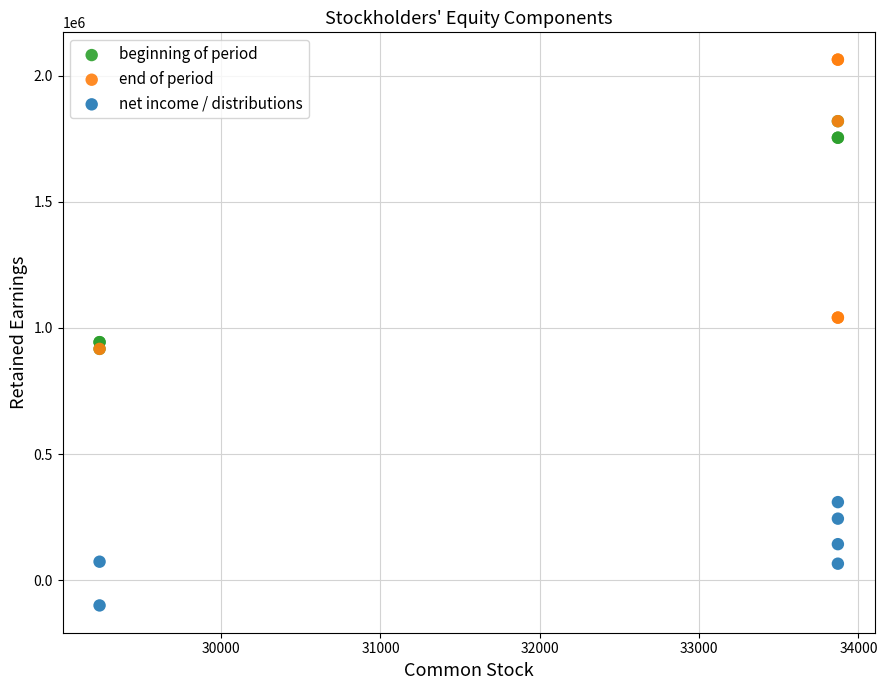

Which series has the largest Y range (max minus min)?

end of period